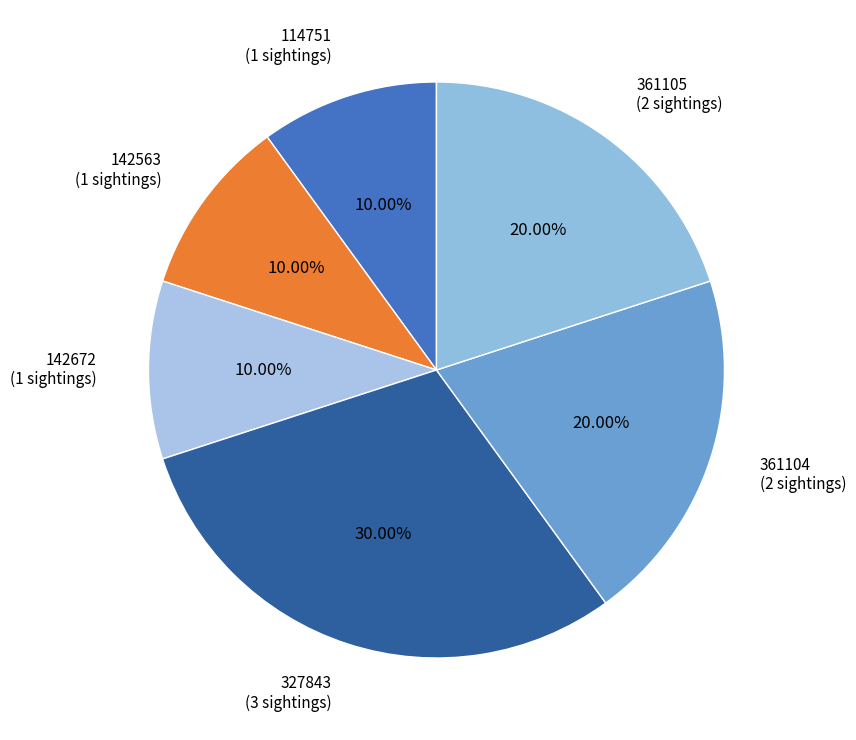

To the nearest percent, what percentage of the pie is 142672?

10%